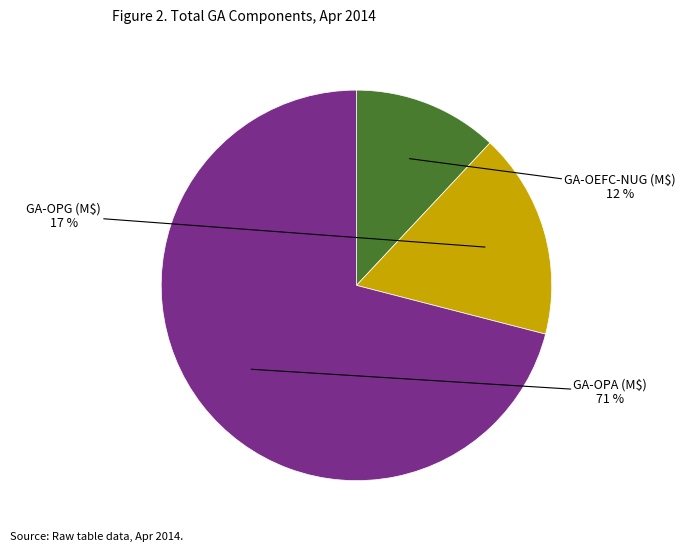

To the nearest percent, what is the difference between the largest and smallest slice percentages?

59%